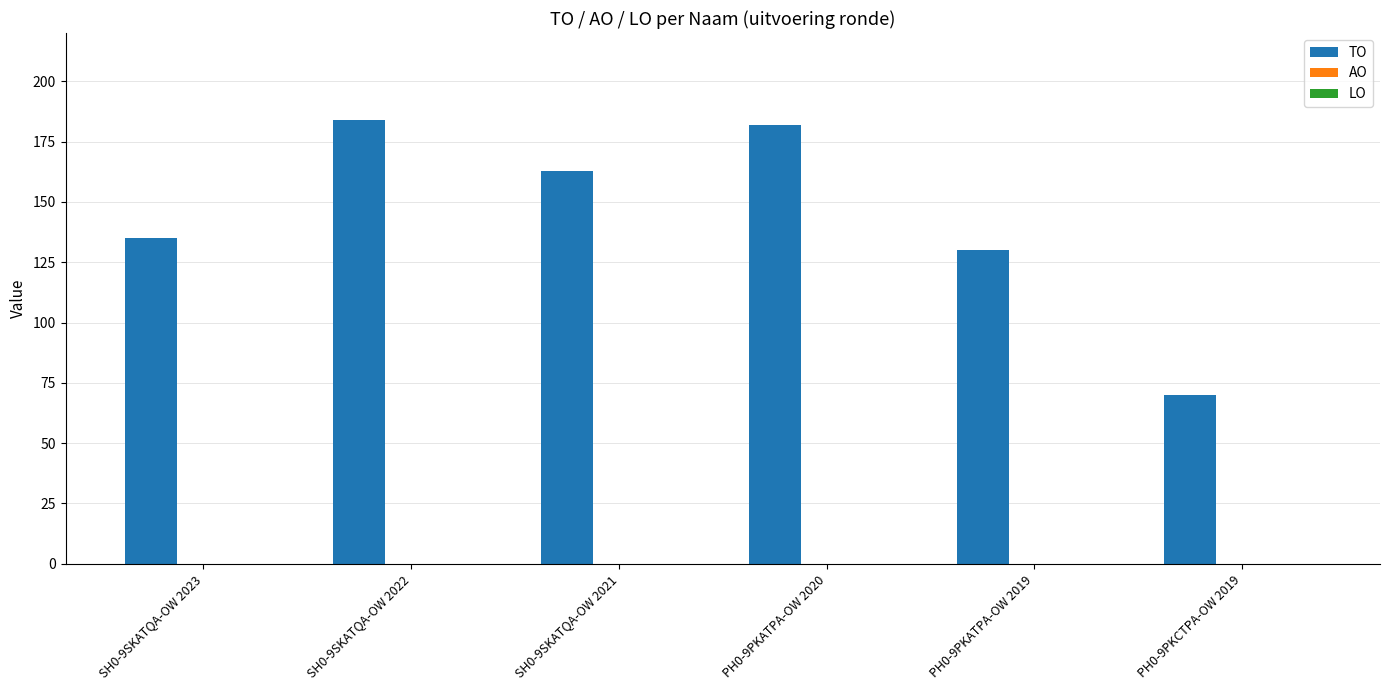

Which has a higher value, PH0-9PKCTPA-OW 2019 or PH0-9PKATPA-OW 2020?

PH0-9PKATPA-OW 2020